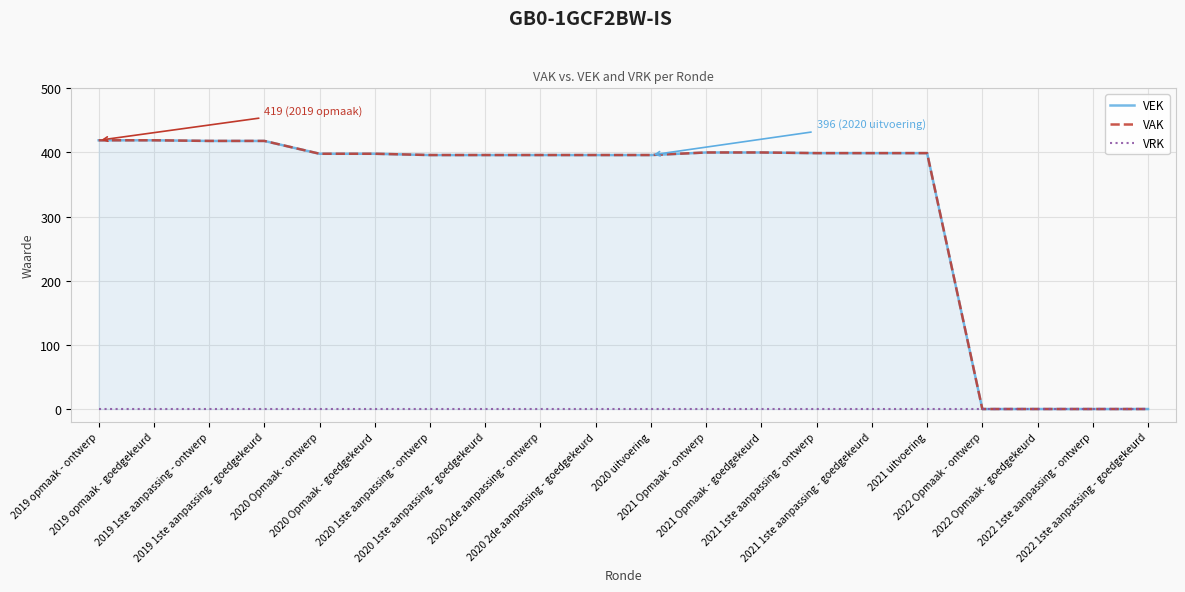

What is the total value across all series at 2019 1ste aanpassing - ontwerp?

836